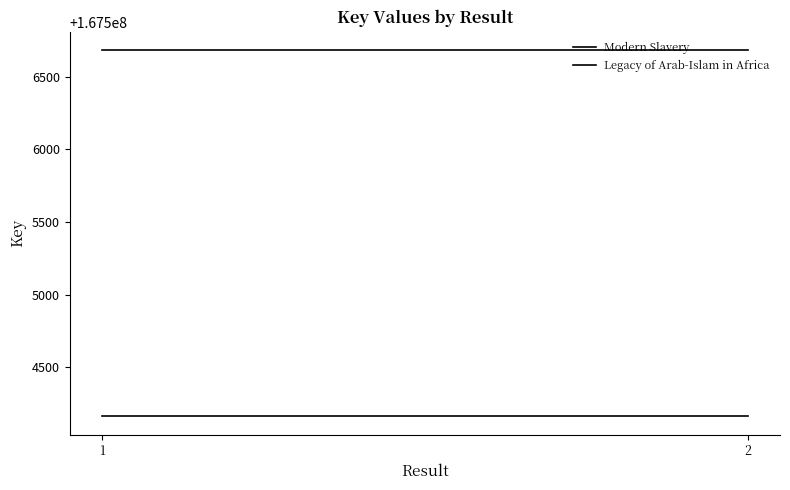

What is the minimum value shown in the chart?

167504164